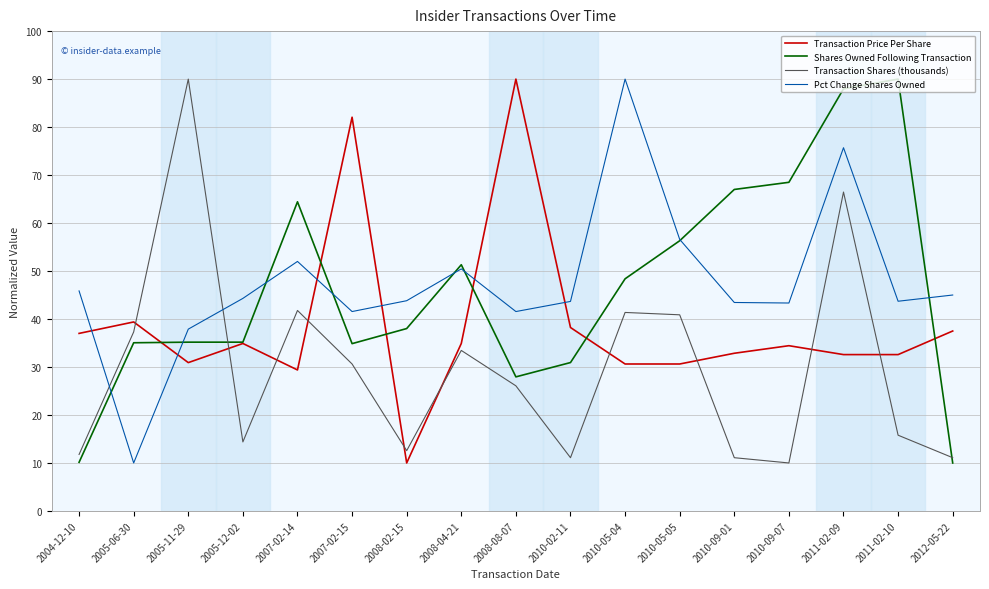

What is the difference between the highest and lowest values at 2010-05-05?

26.0